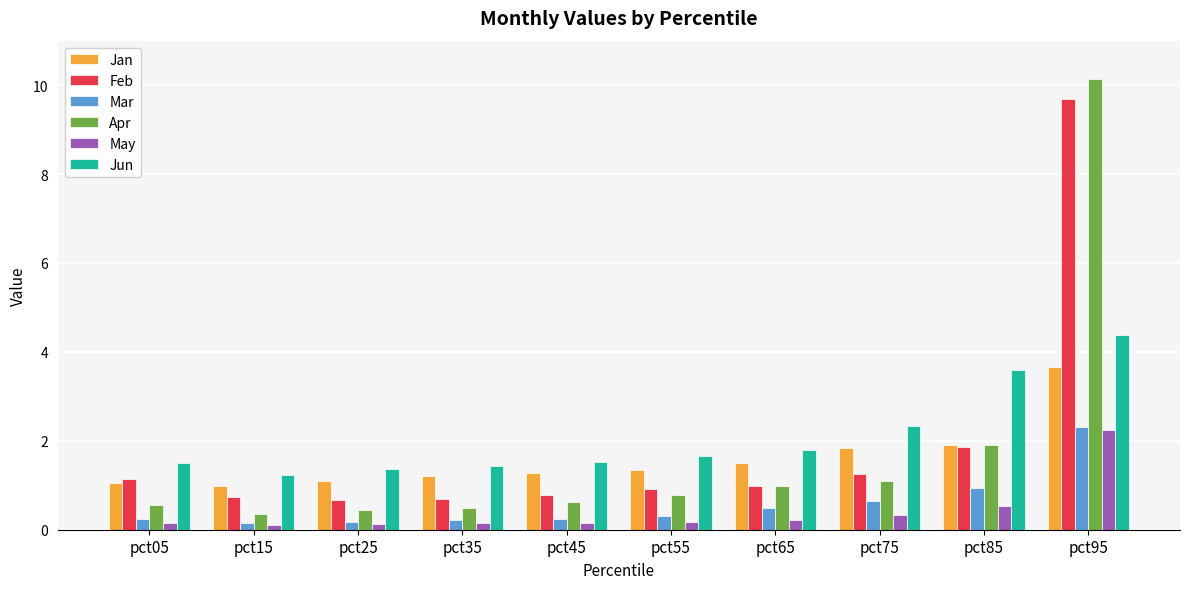

At which label does Apr reach its minimum?

pct15